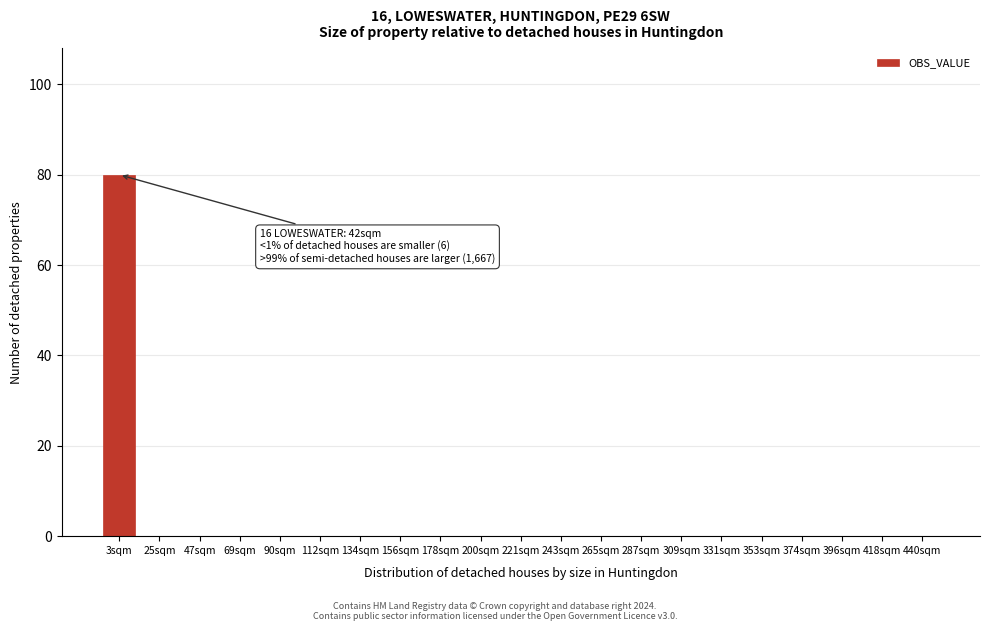

Reading left to right, what are all the values shown in this chart?

3sqm=80	25sqm=0	47sqm=0	69sqm=0	90sqm=0	112sqm=0	134sqm=0	156sqm=0	178sqm=0	200sqm=0	221sqm=0	243sqm=0	265sqm=0	287sqm=0	309sqm=0	331sqm=0	353sqm=0	374sqm=0	396sqm=0	418sqm=0	440sqm=0